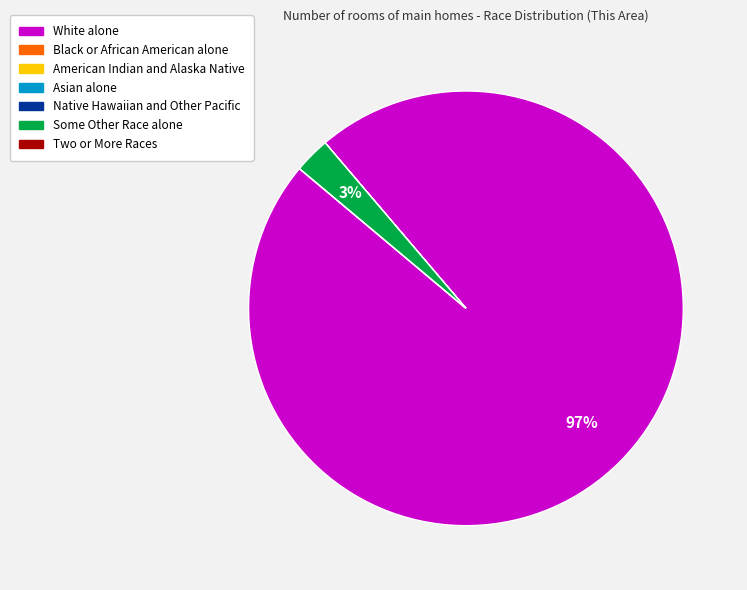

Is there a majority slice in this chart?

Yes